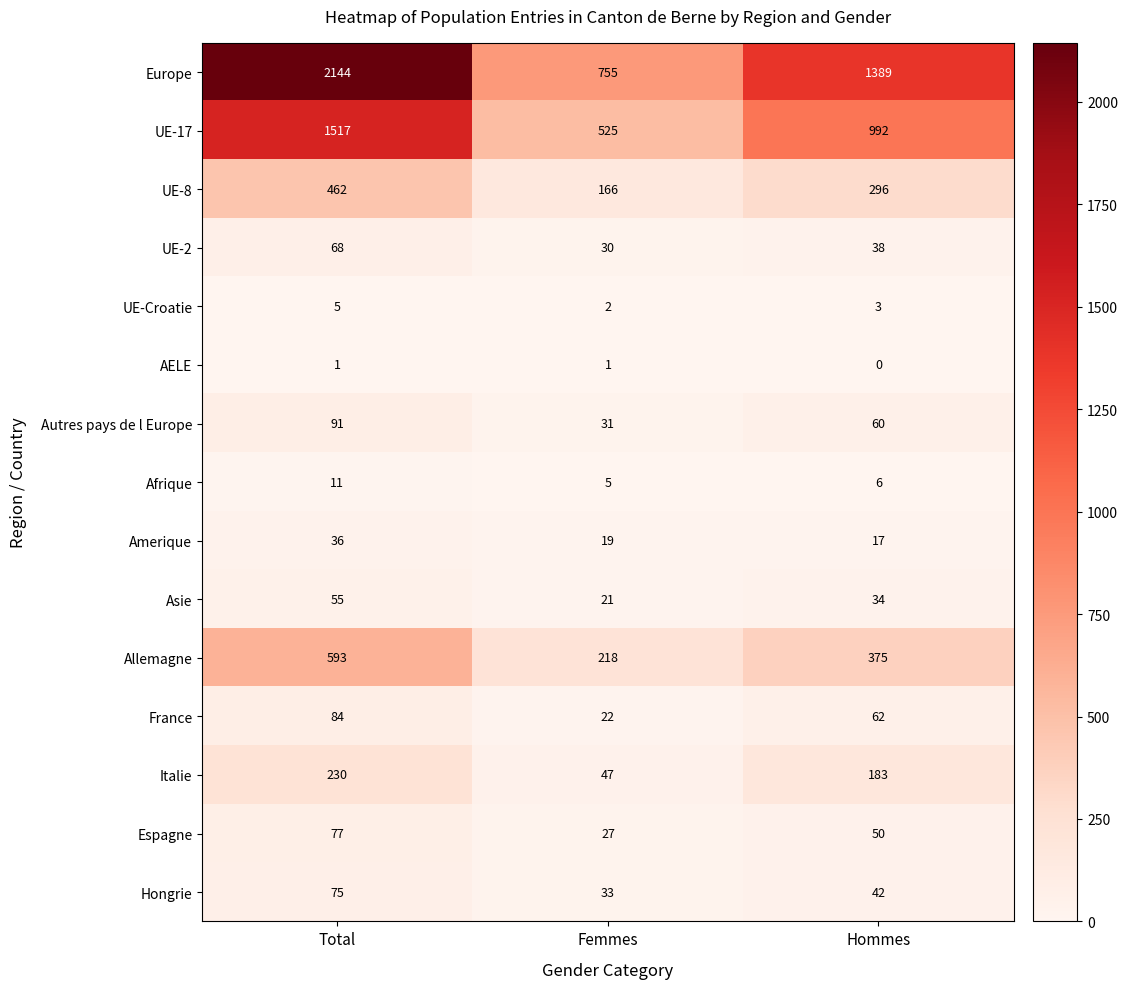

What is the maximum value for France?

84